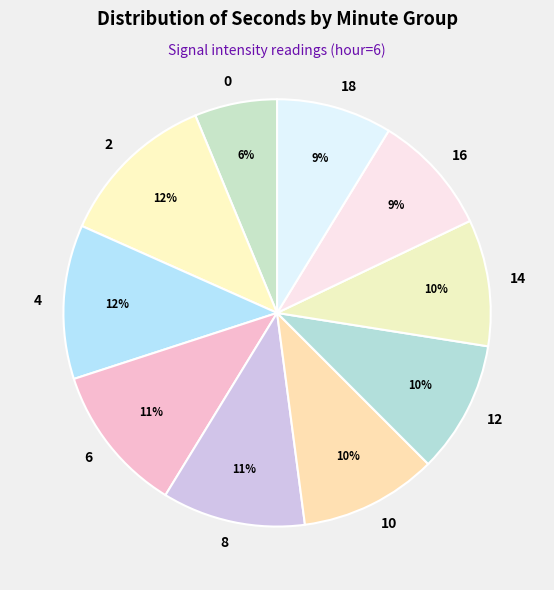

To the nearest percent, what portion does 2 represent?

12%